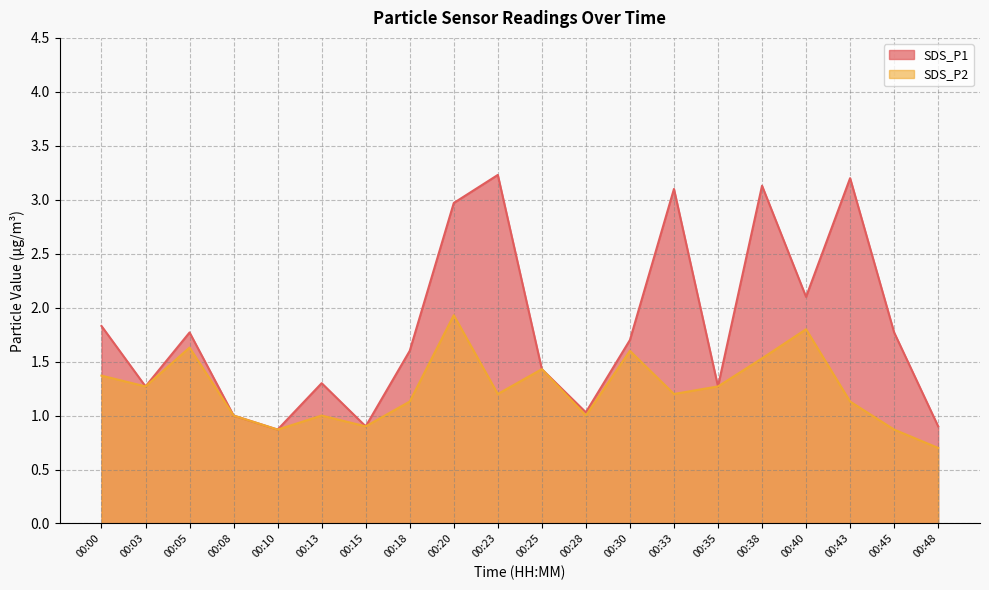

True or false: SDS_P2 and SDS_P1 cross at least once.

False